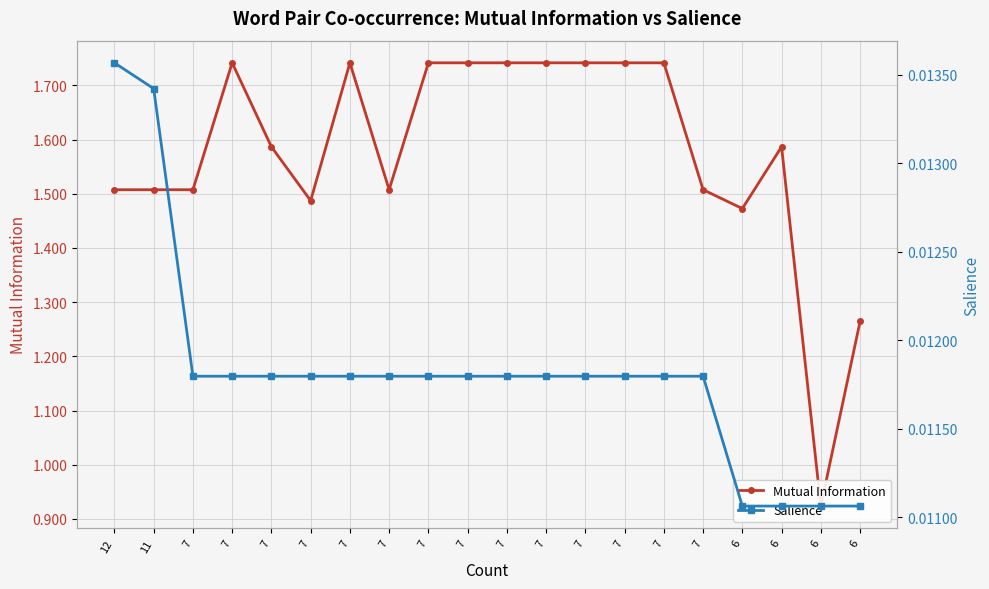

Does the chart display data point markers on the line(s)?

Yes